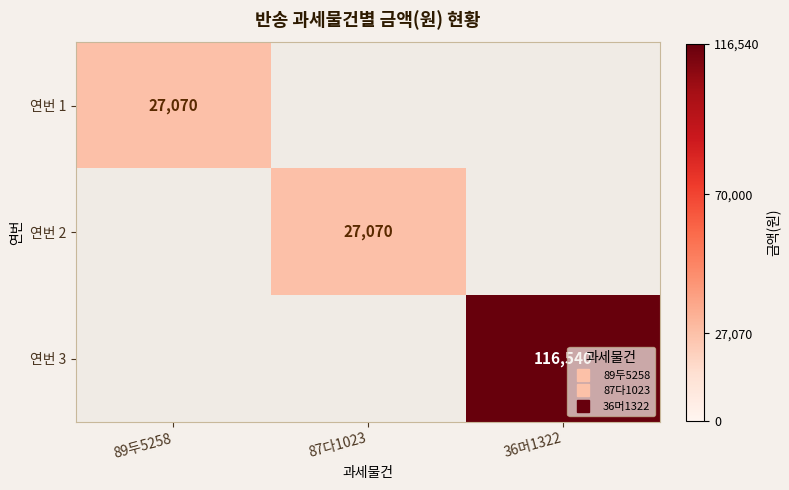

At 87다1023, list the series in order from largest to smallest.

연번 1, 연번 2, 연번 3